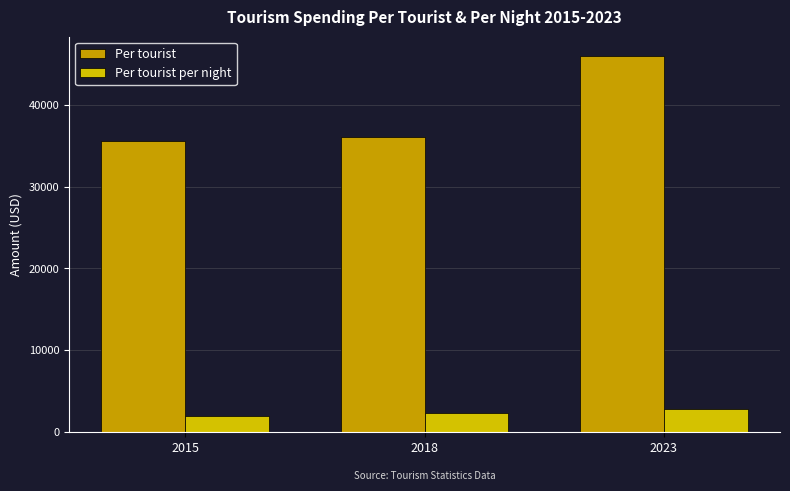

What is the total value across all series at 2023?

48900